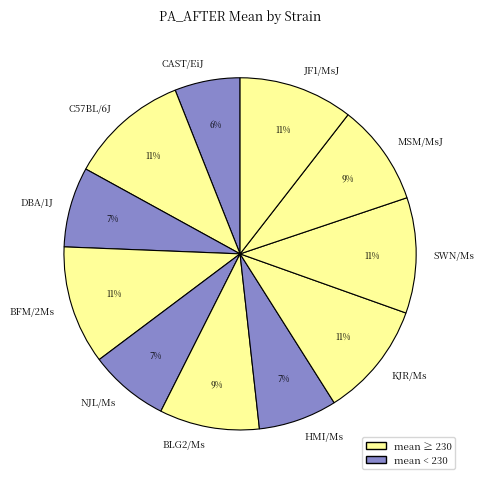

Which category has the smallest portion of the pie?

CAST/EiJ